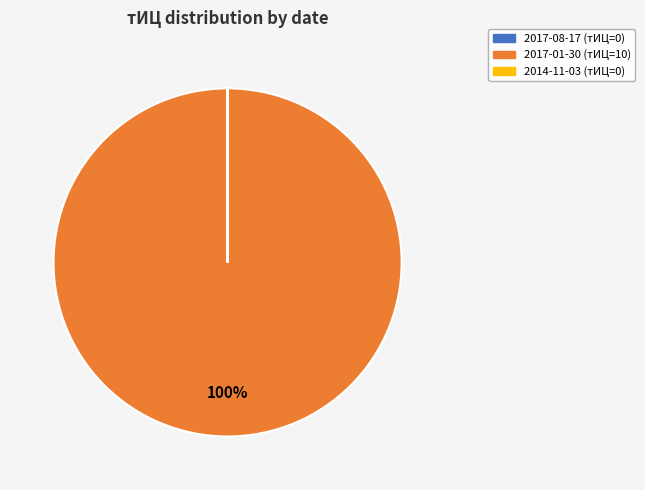

Which category accounts for the majority?

2017-01-30